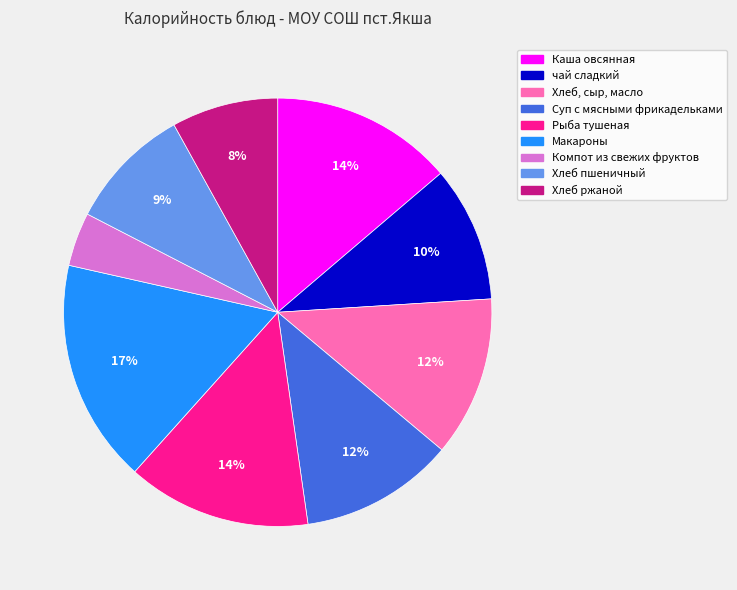

Approximately how many times larger is the value at Хлеб пшеничный compared to Суп с мясными фрикадельками?

0.8